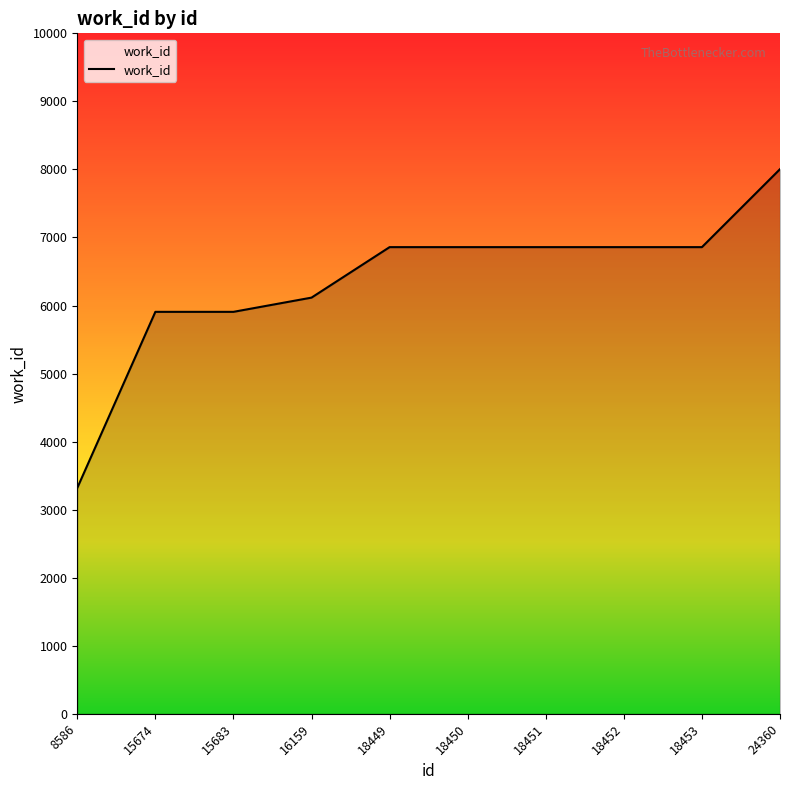

What is the difference between the values at 16159 and 18450?

742